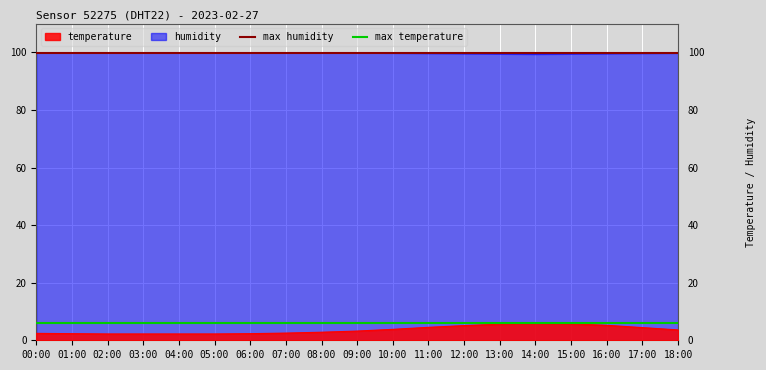

At which label does max humidity reach its peak?

00:00